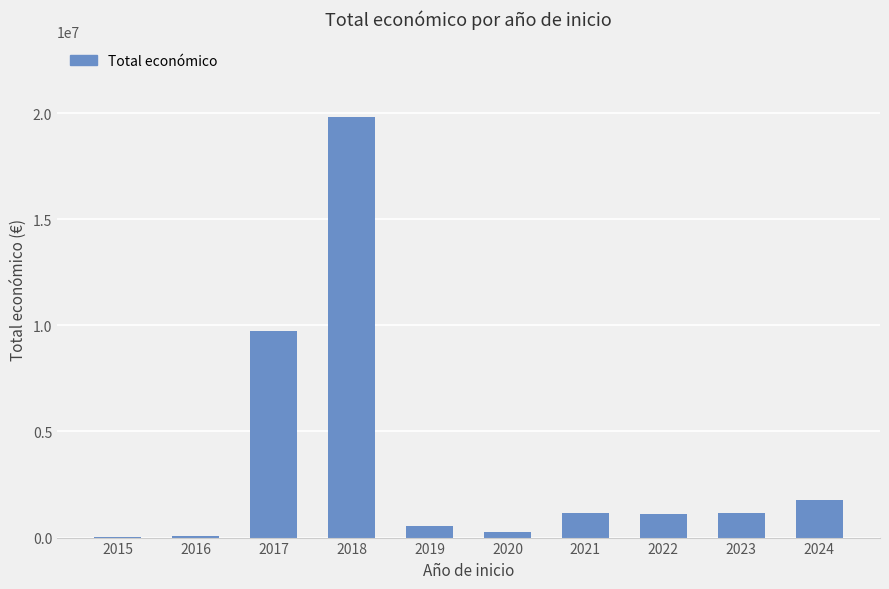

Approximately how many times larger is the value at 2019 compared to 2021?

0.5